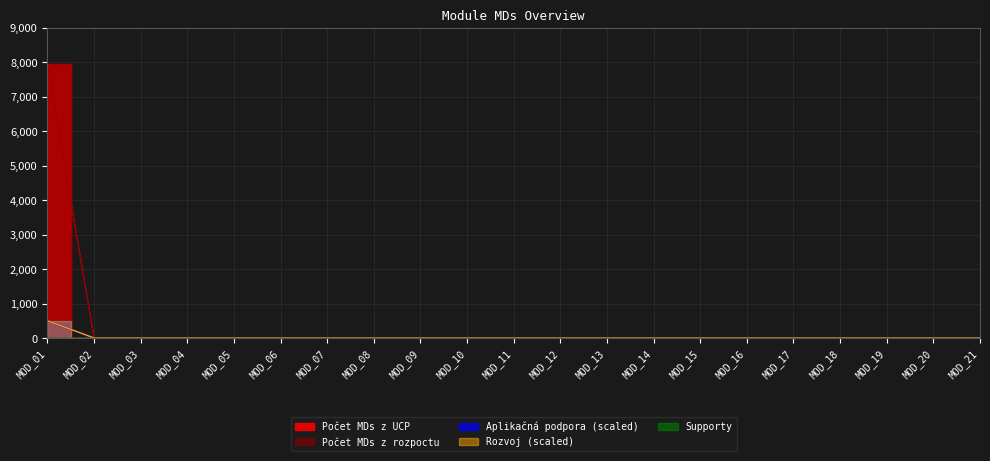

How many positive values does the Počet MDs z rozpoctu series have?

1